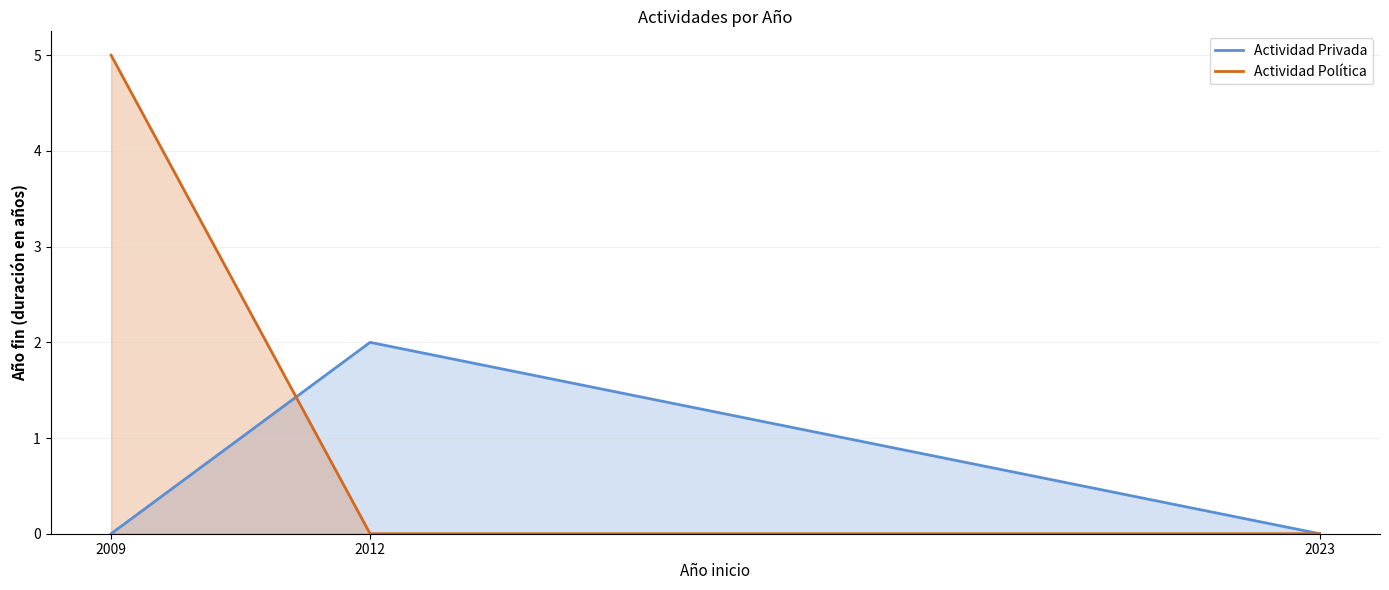

Rank the series by their maximum value, from lowest to highest.

Actividad Privada, Actividad Política